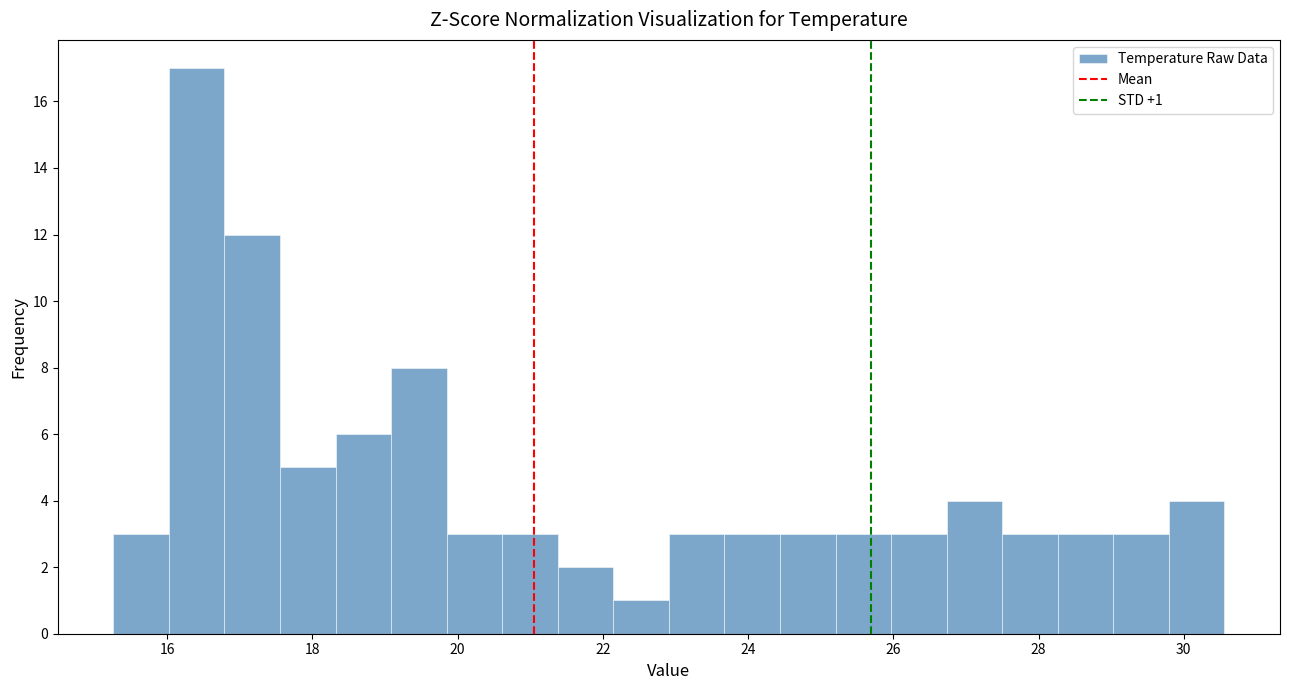

Read against the x-axis, roughly where is the centre of the tallest bar?

16.4